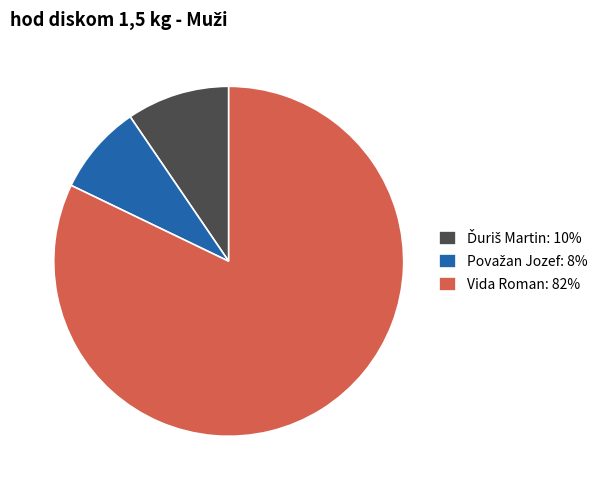

How many segments does this pie chart have?

3